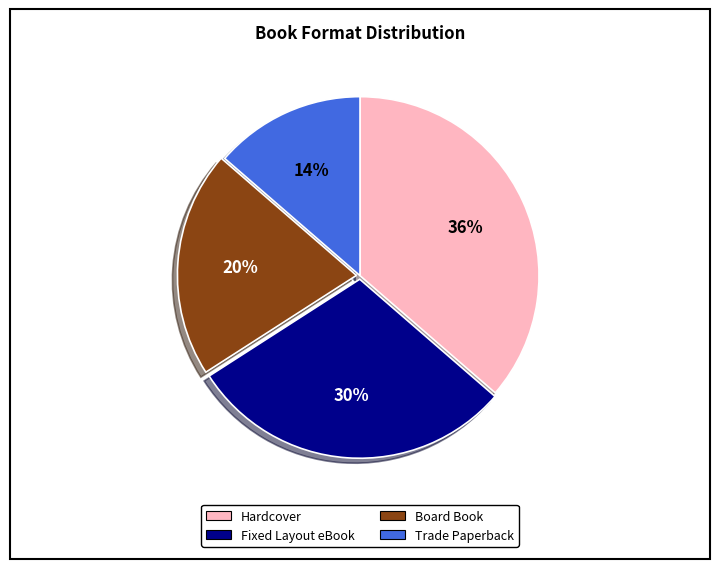

To the nearest percent, what is the average slice percentage?

25%